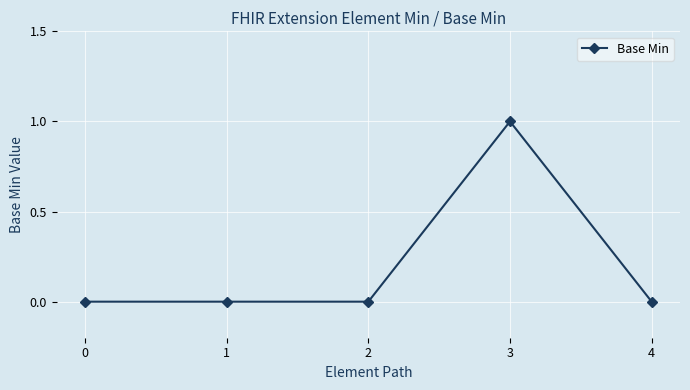

What is the change in value from 1 to 3?

+1